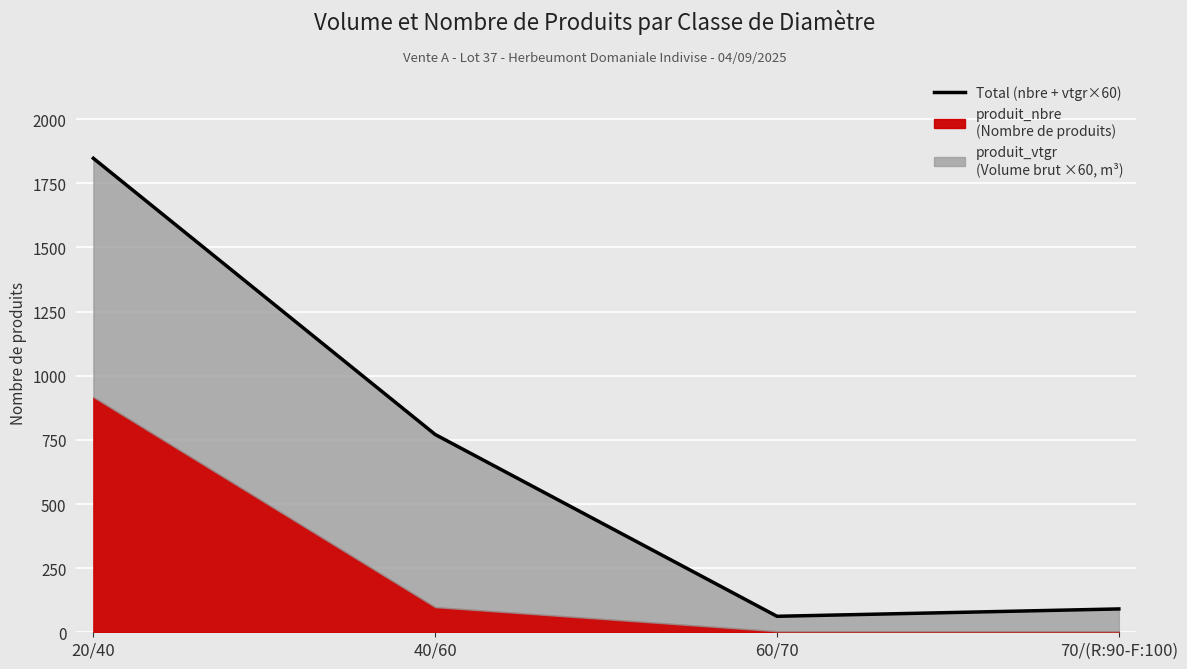

List the labels in order of value, largest first.

20/40, 40/60, 70/(R:90-F:100), 60/70